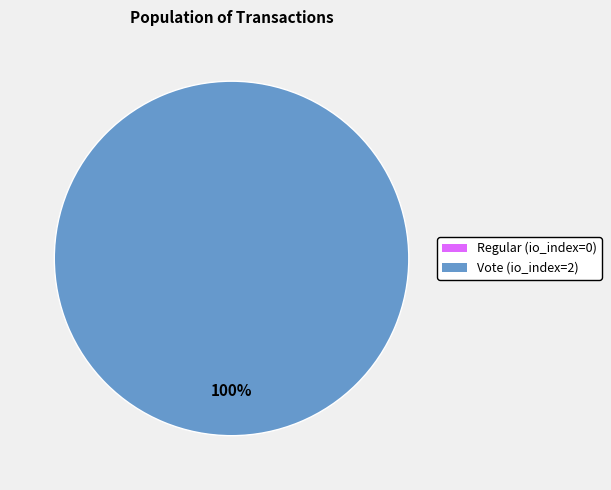

What is the smallest slice in the pie chart?

Regular (io_index=0)